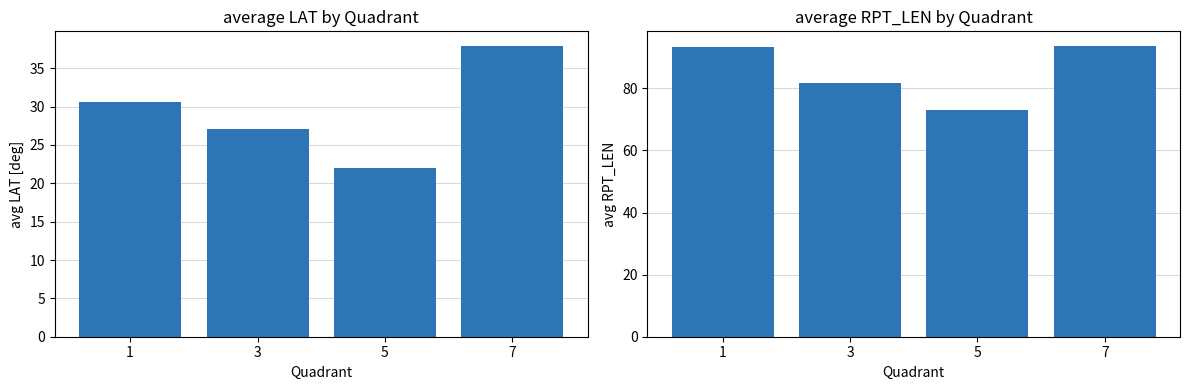

What is the smallest value displayed?

22.0